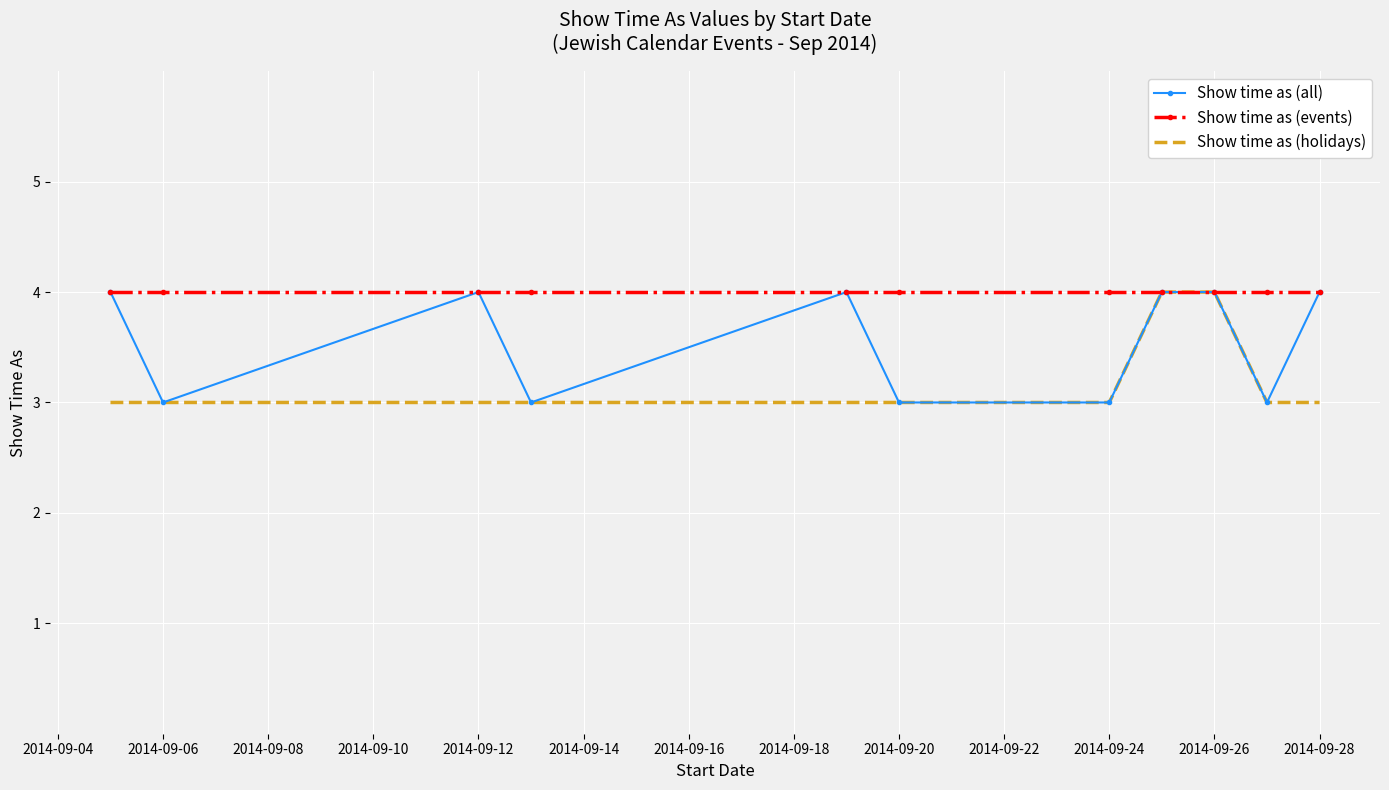

Which series has the largest total across all categories?

Show time as (events)